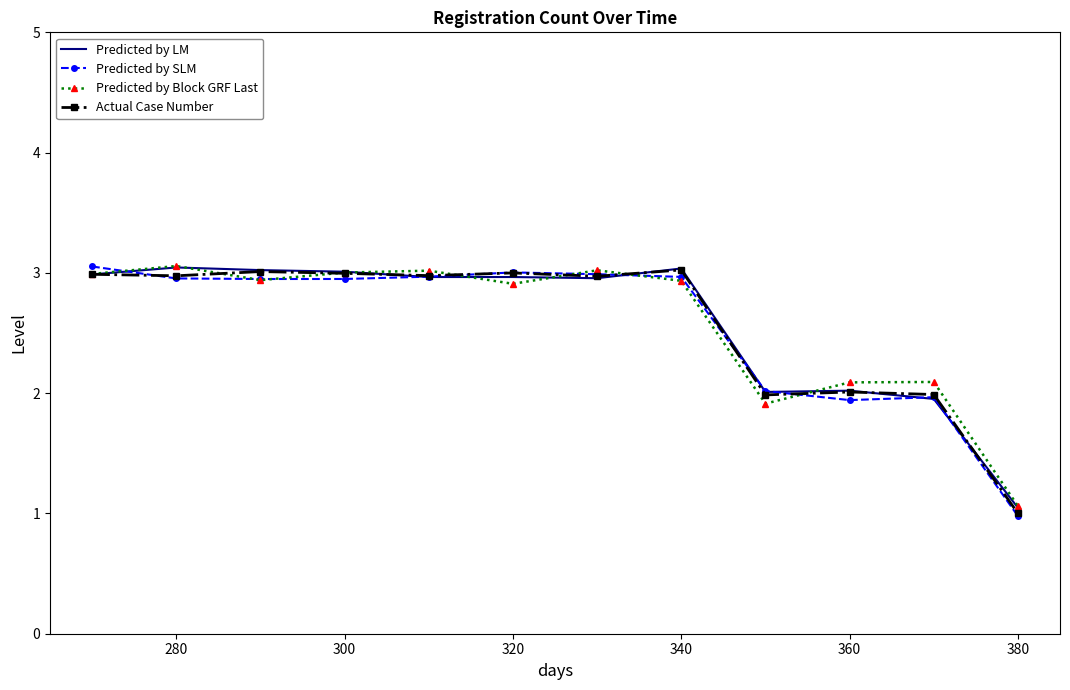

What is the maximum value shown in the chart?

3.1